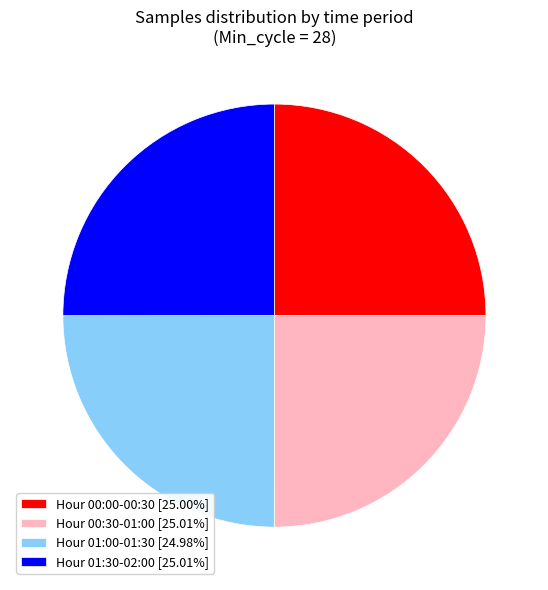

What is the ratio of the value at Hour 00:30-01:00 [25.01%] to the value at Hour 01:30-02:00 [25.01%]?

1.0